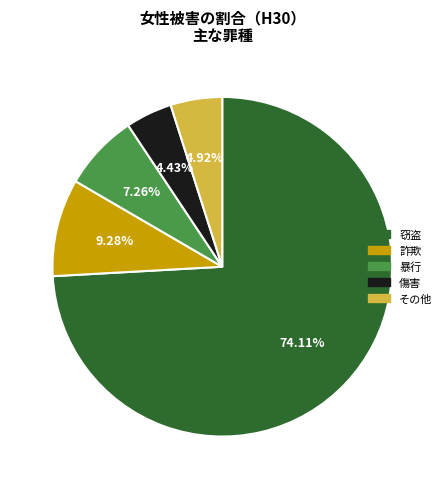

What is the ratio of the value at その他 to the value at 傷害?

1.1